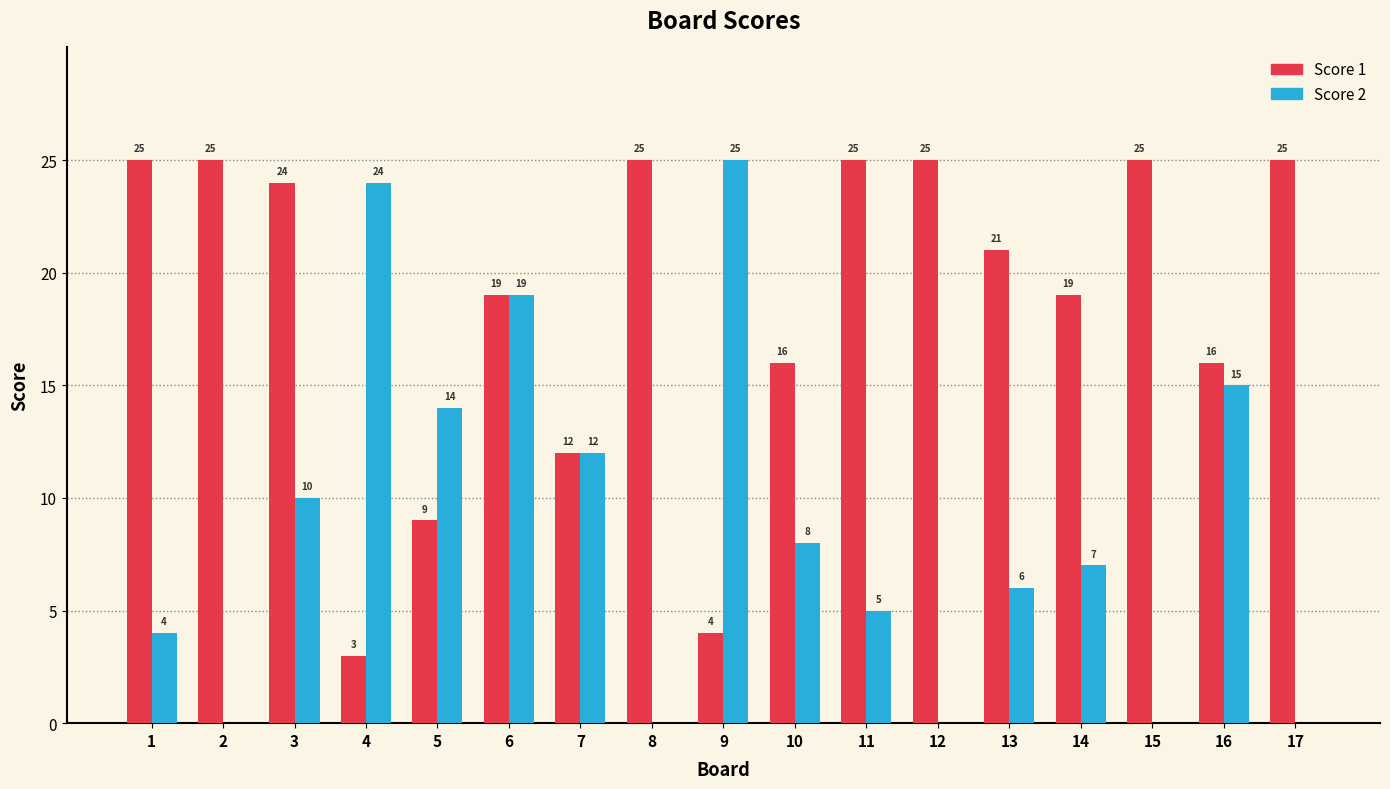

Count the number of categories in the chart.

17